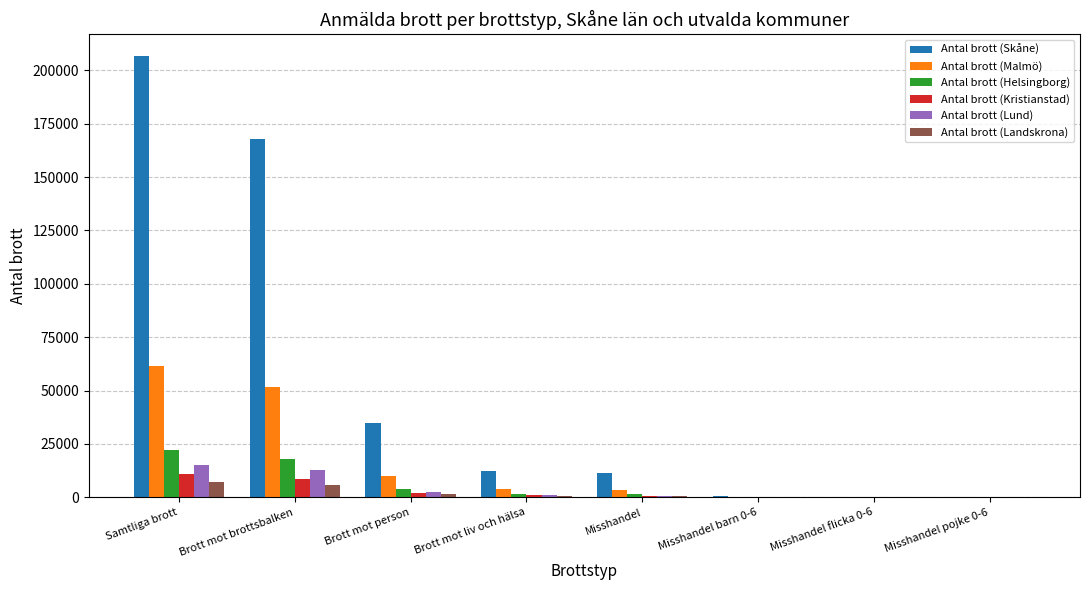

Read the Antal brott (Lund) value at Misshandel flicka 0-6.

10